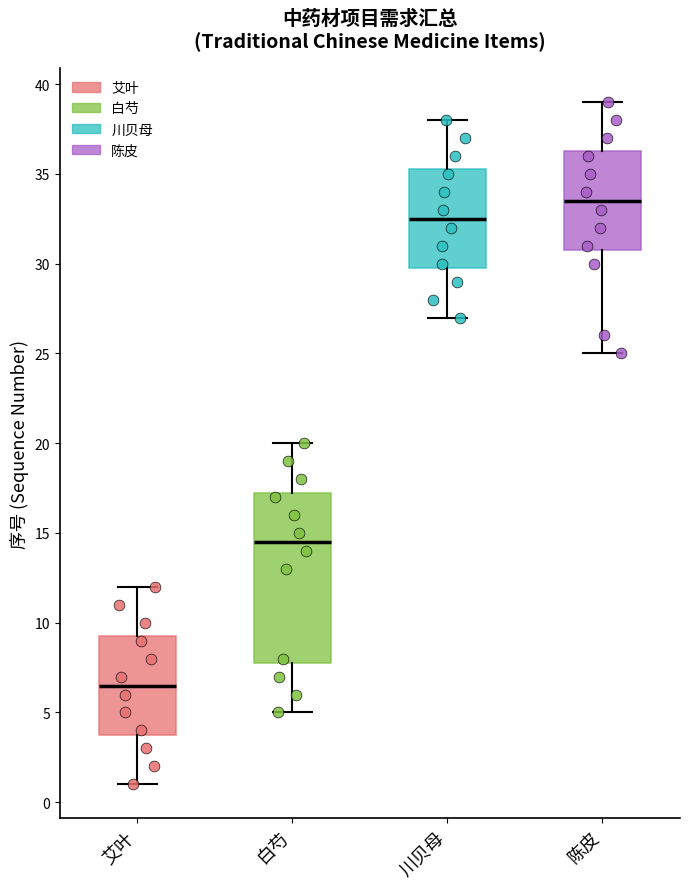

Comparing the boxes themselves (not the whiskers), which one is the tallest?

白芍